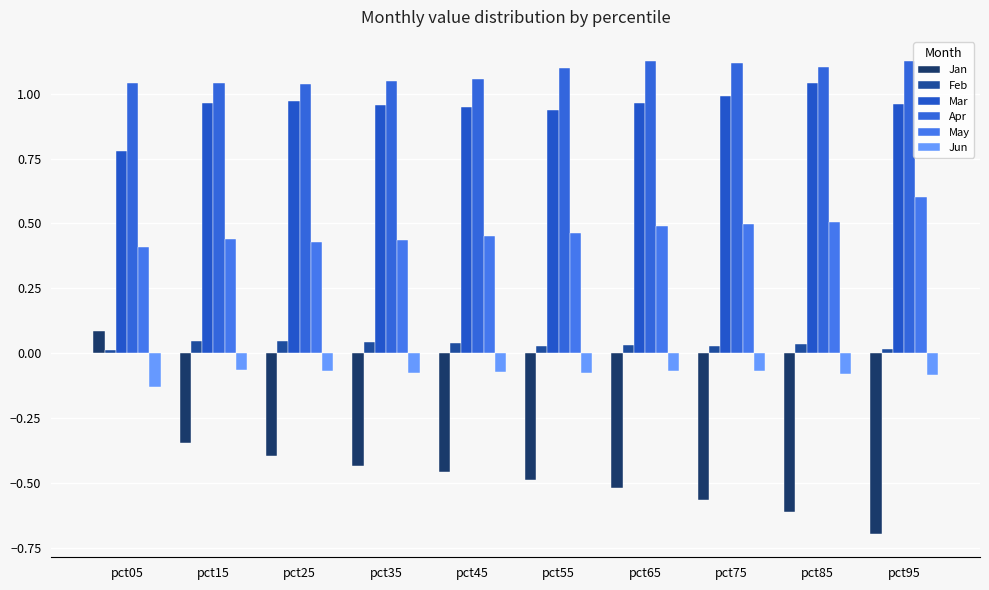

What is the value of the Mar bar at the 8th from the left?

1.0